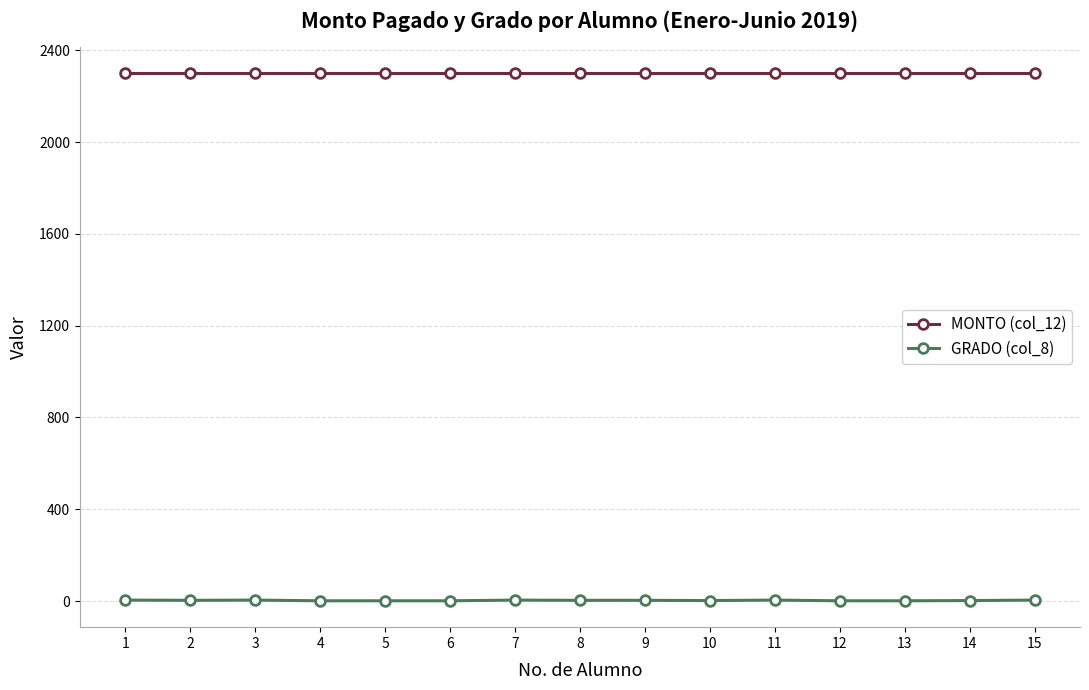

Which series has the largest range (max minus min)?

GRADO (col_8)